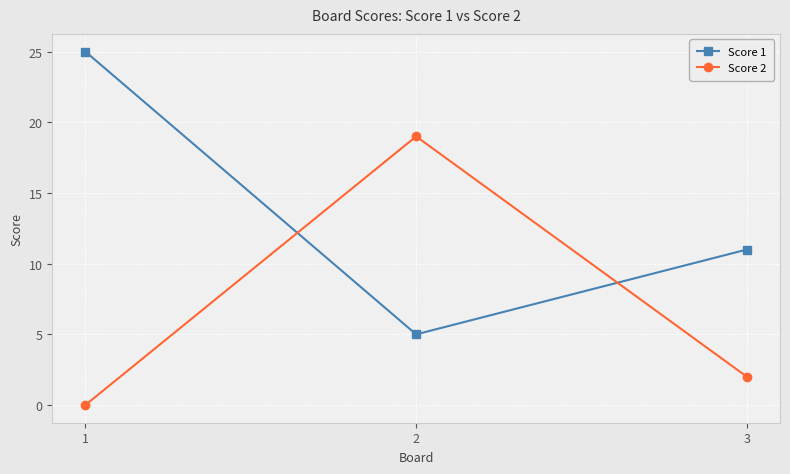

True or false: Score 1 has a value of 3 at 2.

False